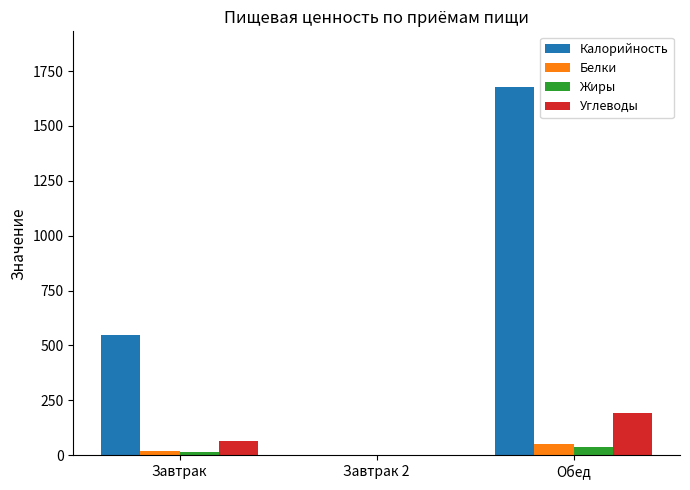

How many distinct data groups are displayed?

4